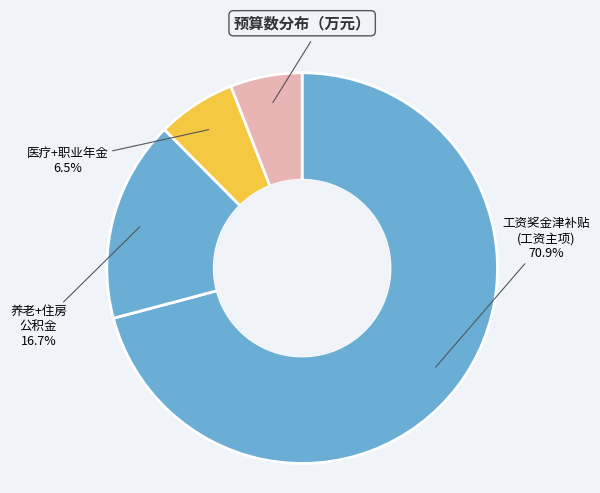

Count the number of slices in the pie.

4